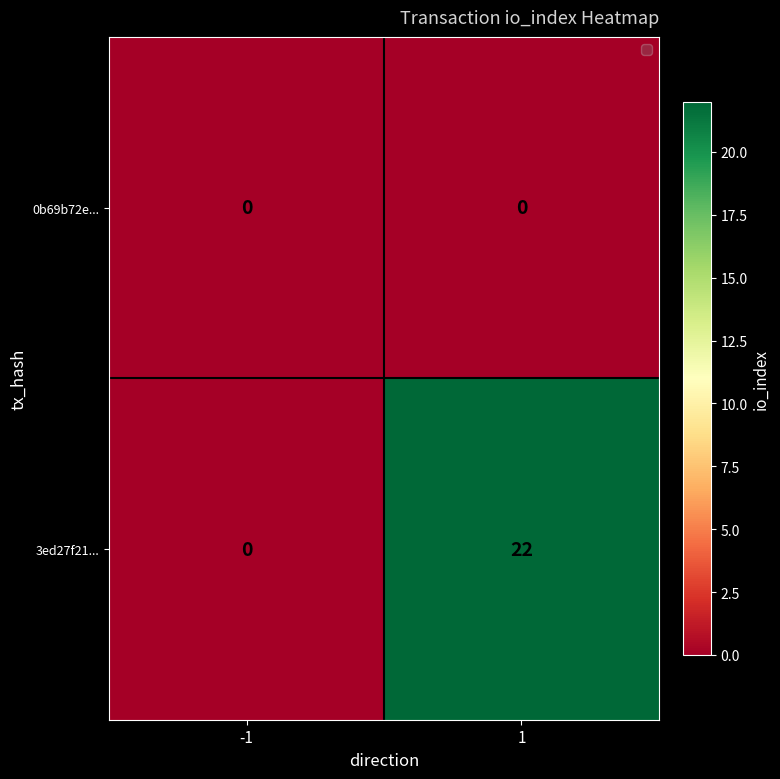

Rank the series at 1 from highest to lowest value.

3ed27f21..., 0b69b72e...